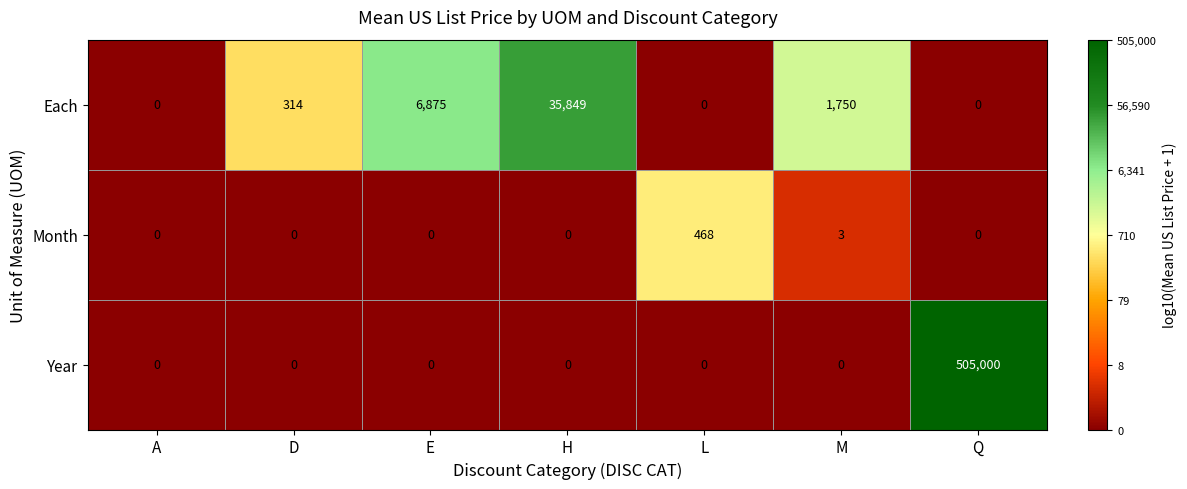

Which series changed the most between L and Q?

Year